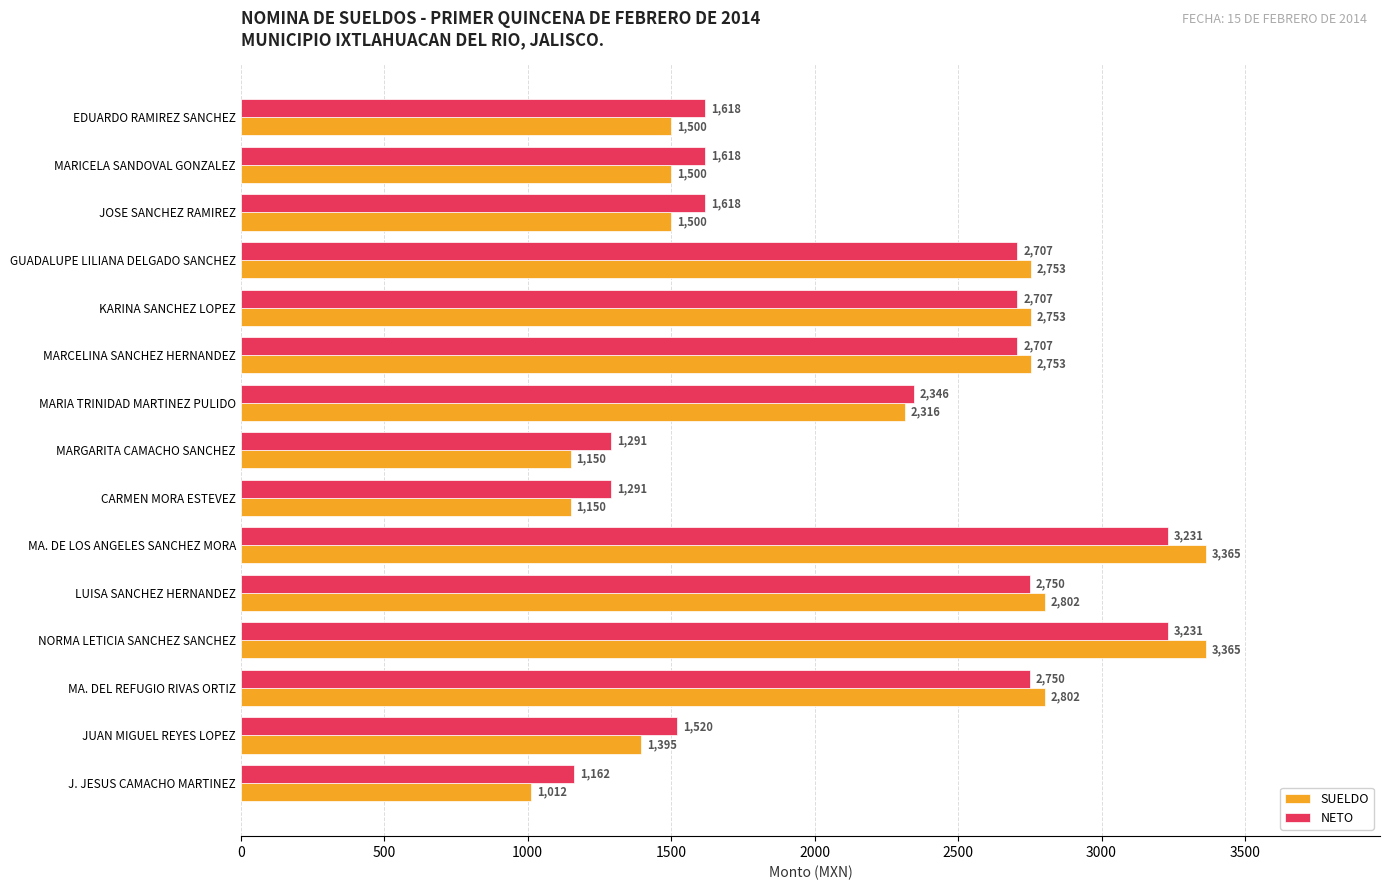

The value of SUELDO at JOSE SANCHEZ RAMIREZ is 1500. True or false?

True